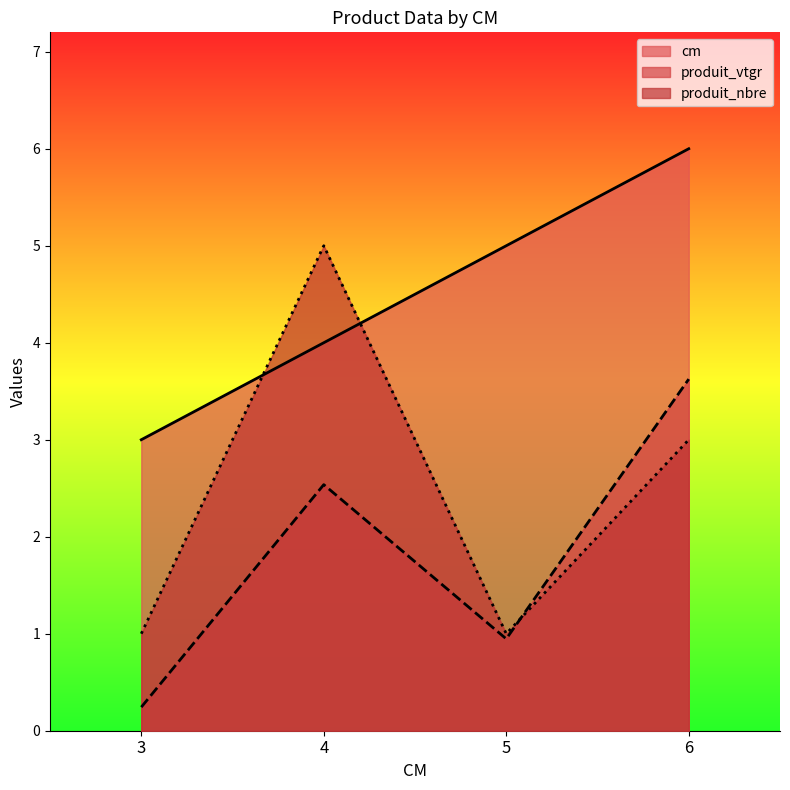

What are all the series names shown in the legend?

cm, produit_vtgr, produit_nbre